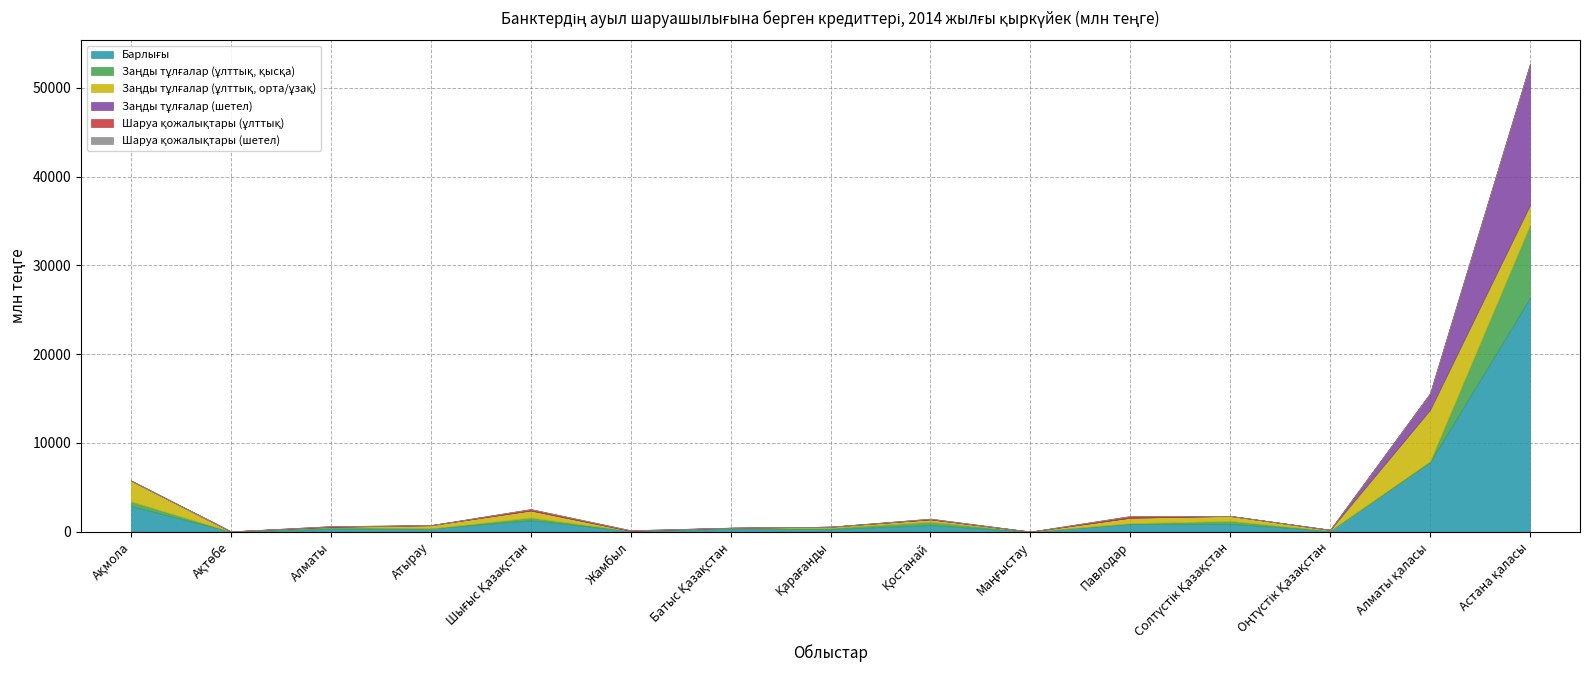

List the labels in order of Шаруа қожалықтары (шетел) value, largest first.

Ақмола, Ақтөбе, Алматы, Атырау, Шығыс Қазақстан, Жамбыл, Батыс Қазақстан, Қарағанды, Қостанай, Маңғыстау, Павлодар, Солтүстік Қазақстан, Оңтүстік Қазақстан, Алматы қаласы, Астана қаласы